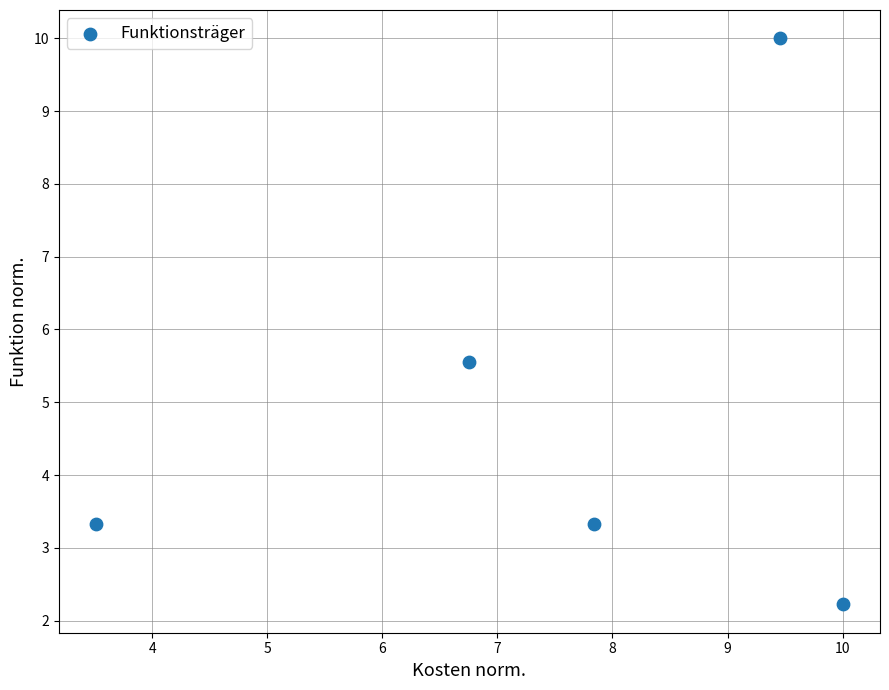

What Y value in the scatter plot is closest to 6?

5.6